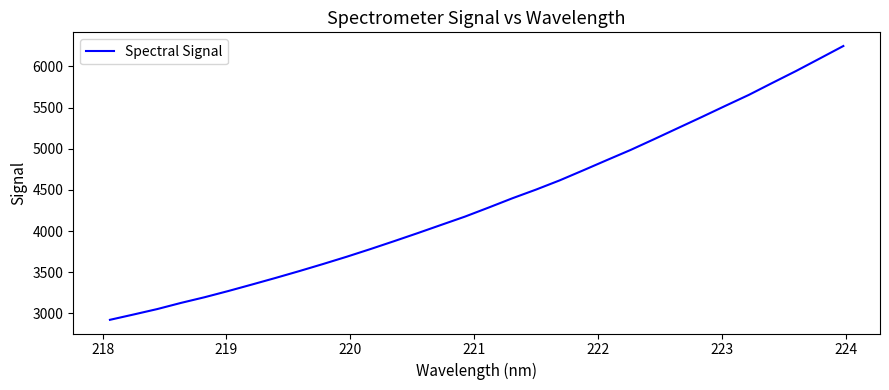

How many values are below 4286?

16